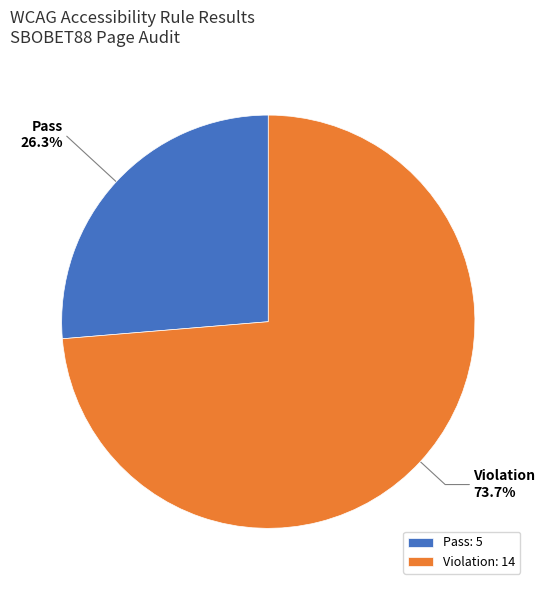

Is there a majority slice in this chart?

Yes